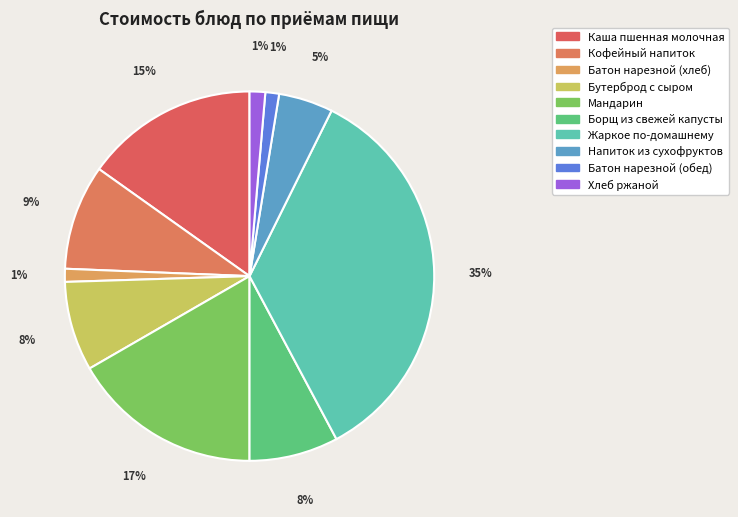

The Борщ из свежей капусты slice represents 8% of the pie. True or false?

True